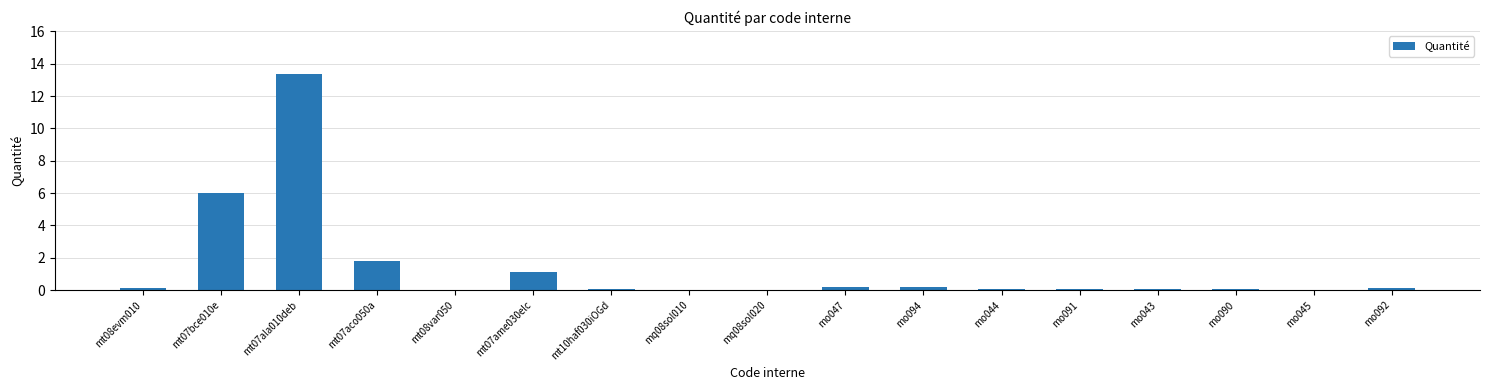

What is the change in value from mt08evm010 to mo094?

+0.1